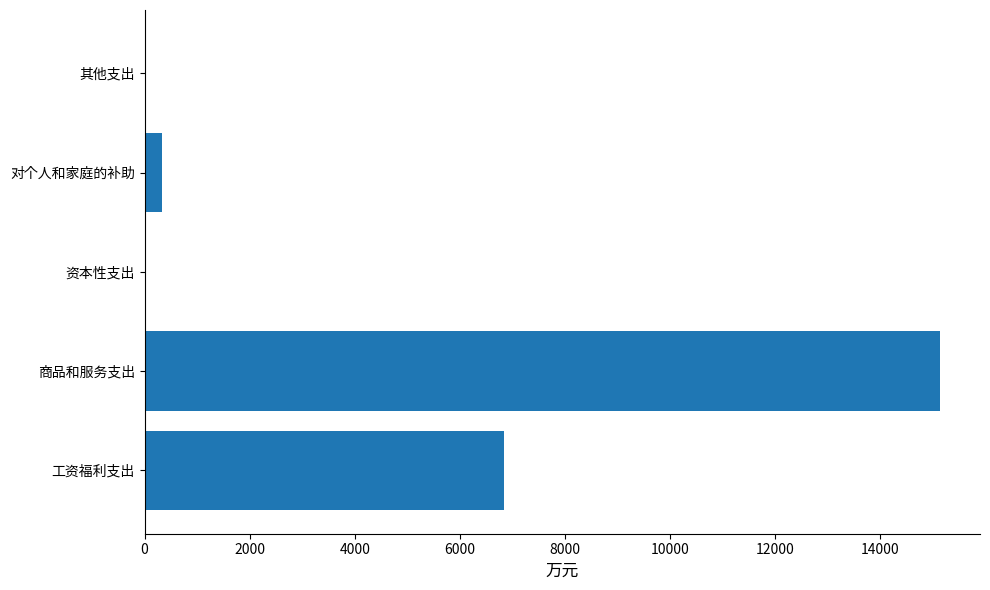

Which has a higher value, 其他支出 or 工资福利支出?

工资福利支出